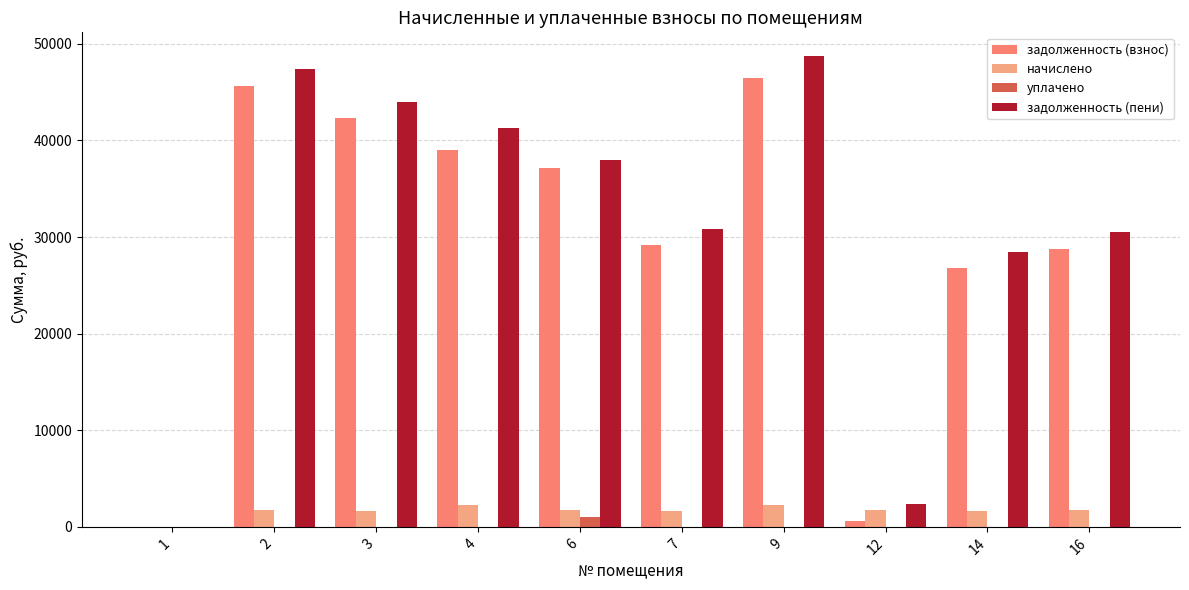

Count the number of data series in this chart.

4